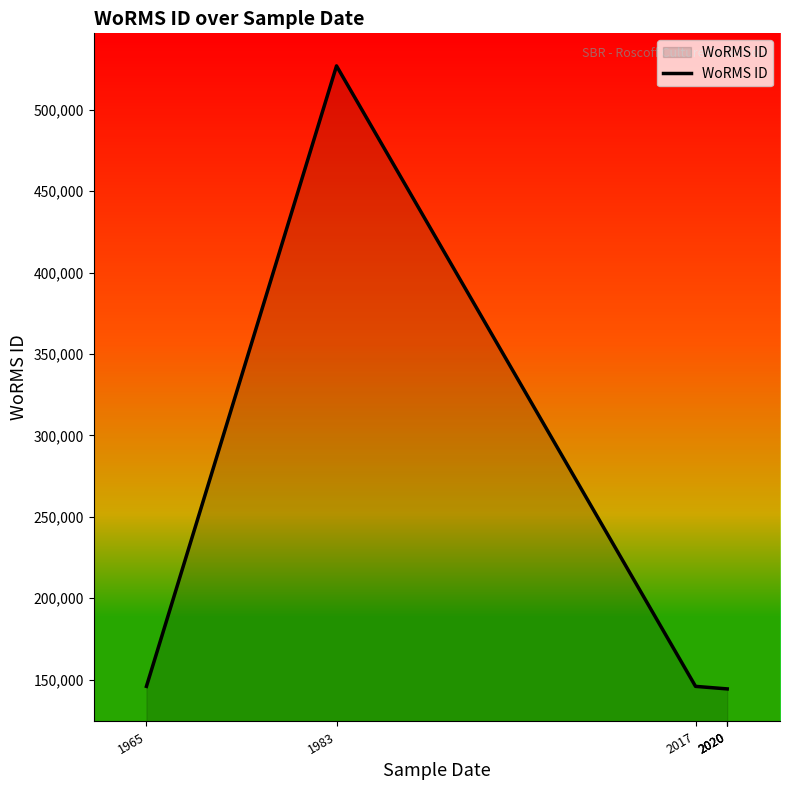

How many points are higher than both their immediate neighbors (excluding endpoints)?

1